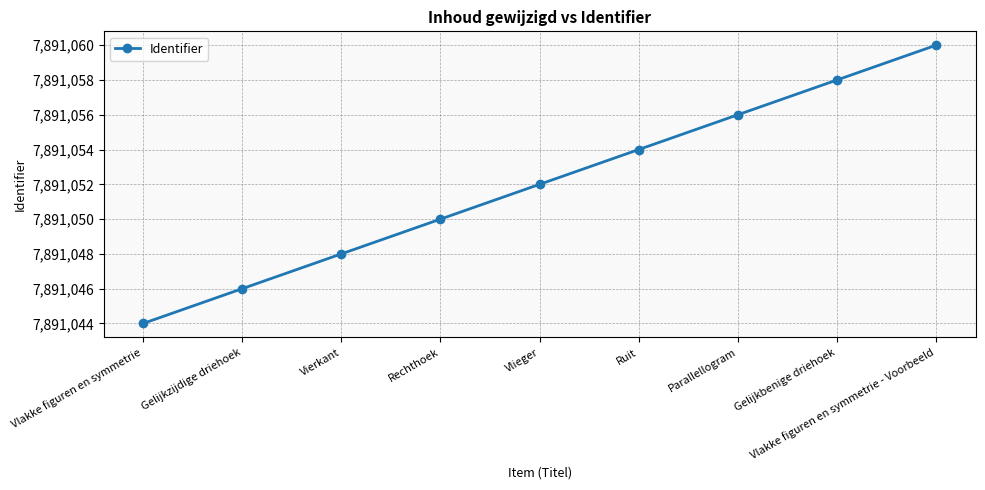

Which has a higher value, Vlieger or Ruit?

Ruit